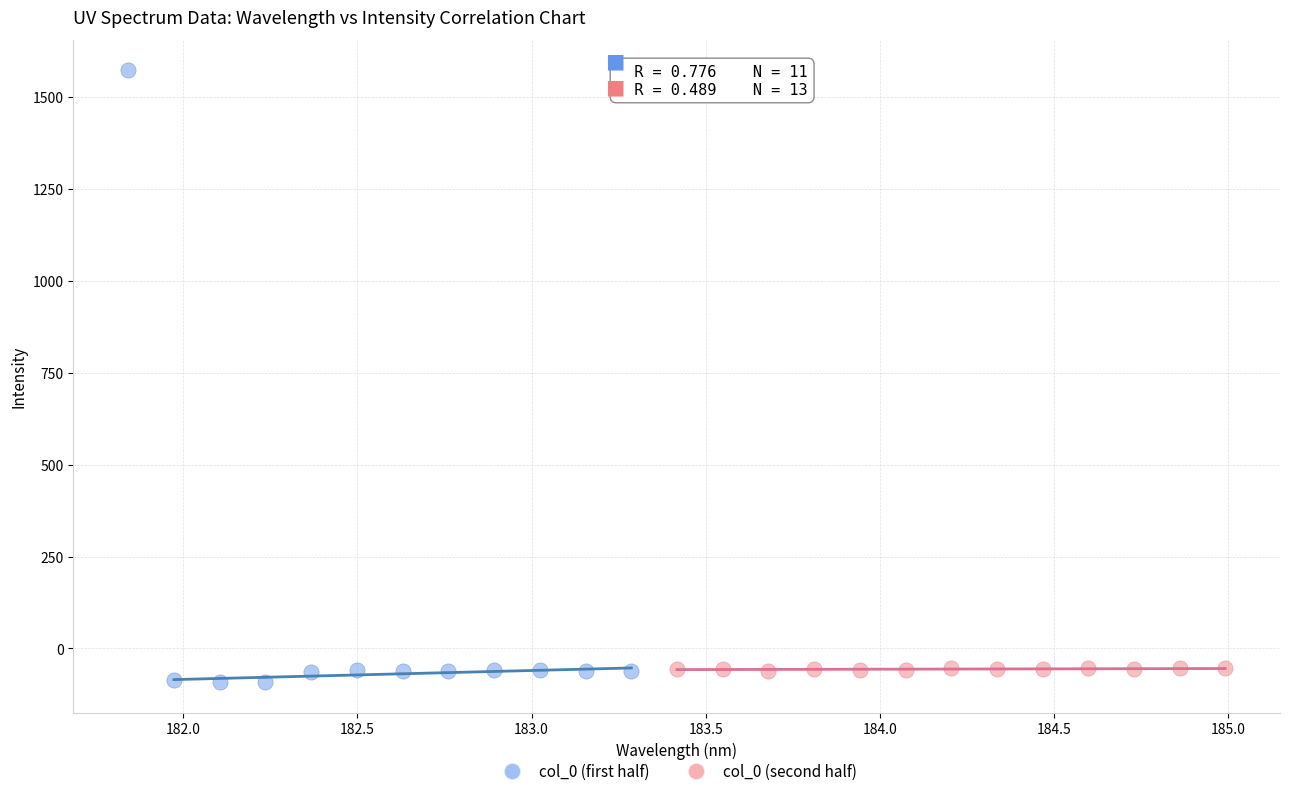

What are all the series names shown in the legend?

col_0 (first half), col_0 (second half)